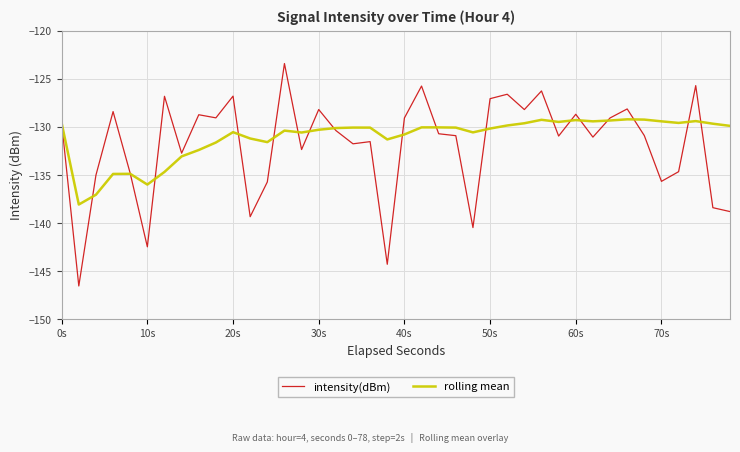

What is the maximum value shown in the chart?

-123.4